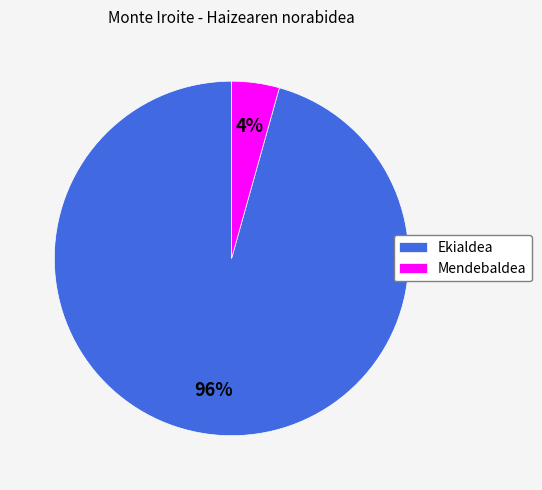

How many segments does this pie chart have?

2